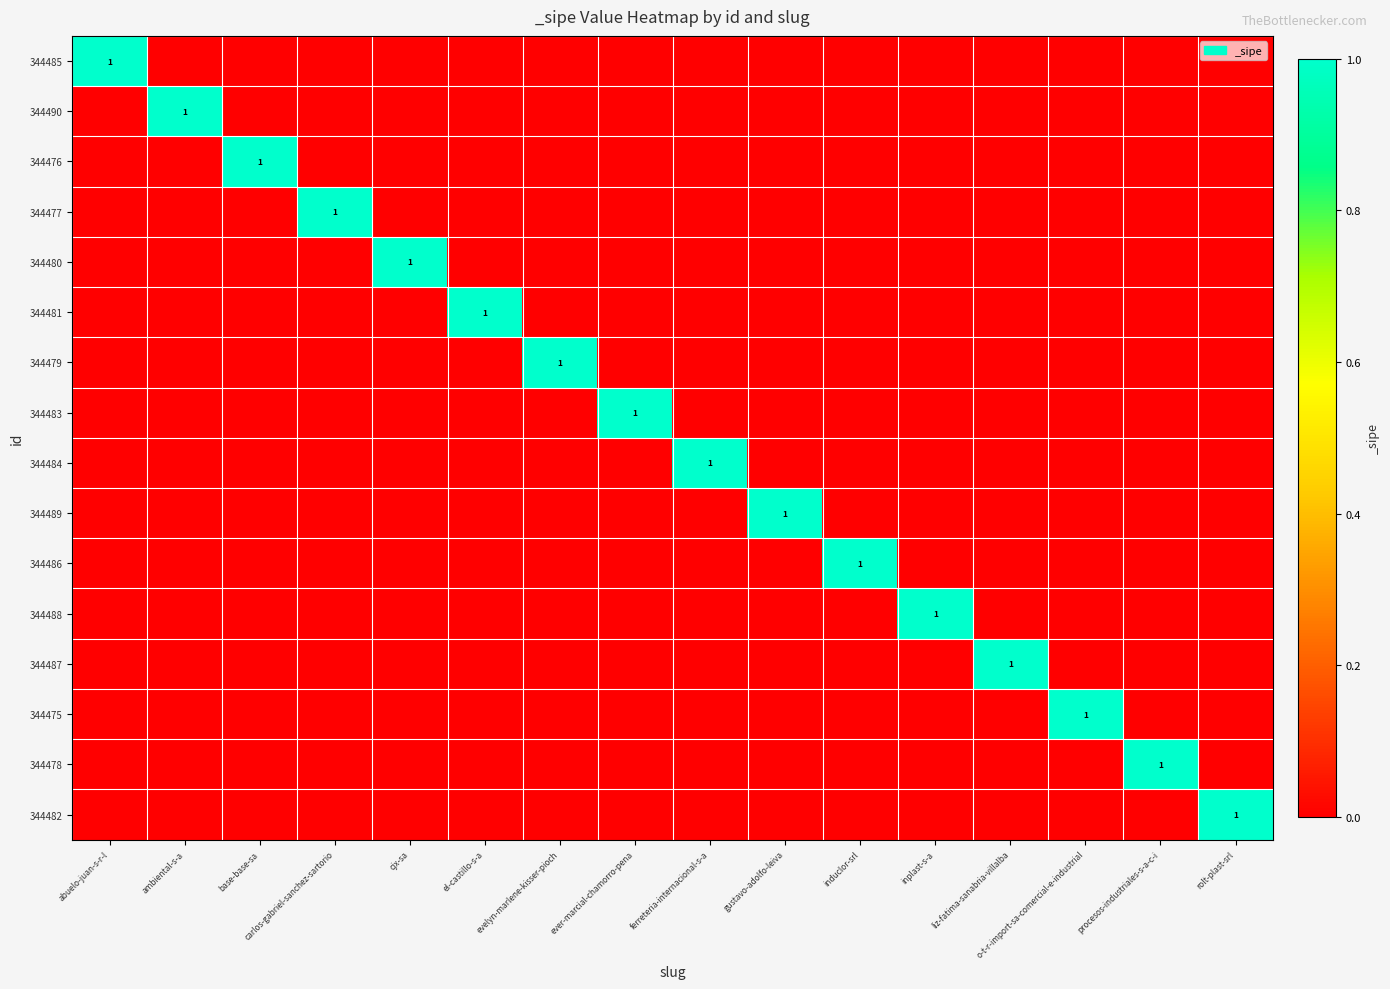

What is the sum of all 344480 values?

1